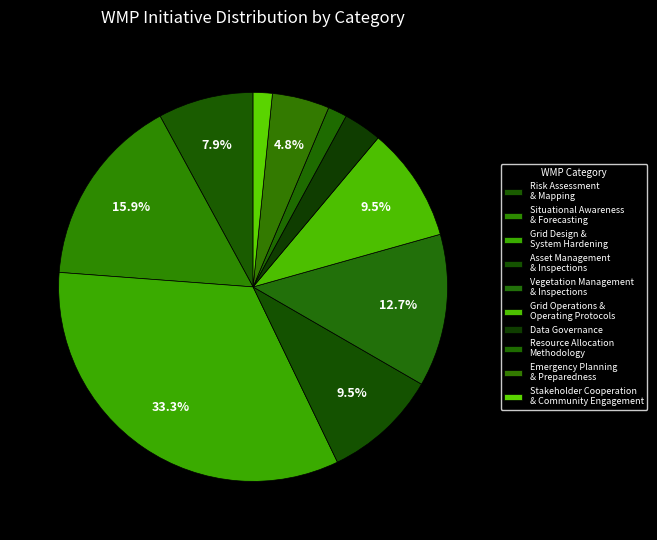

Count the number of slices in the pie.

10